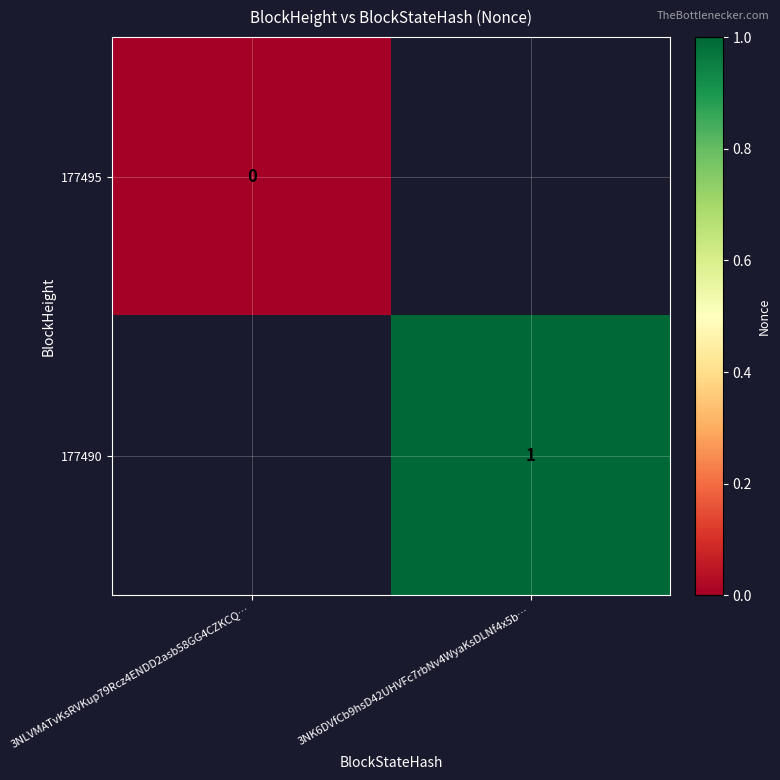

How many categories are shown in the chart?

2